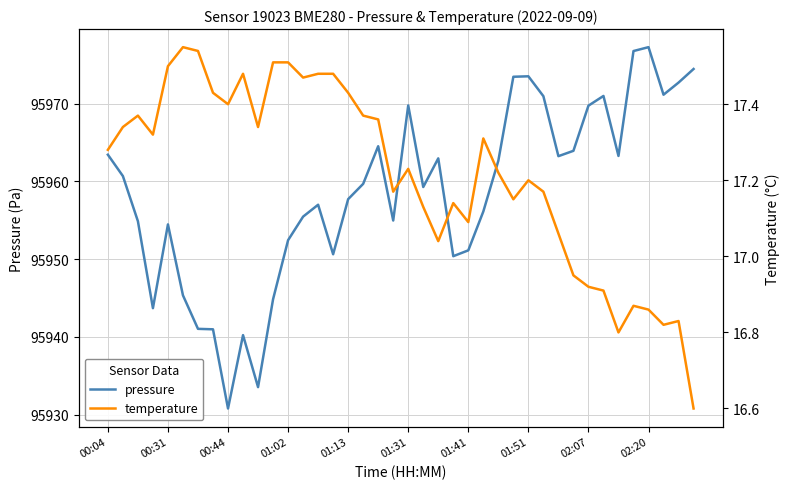

Does the chart display data point markers on the line(s)?

No